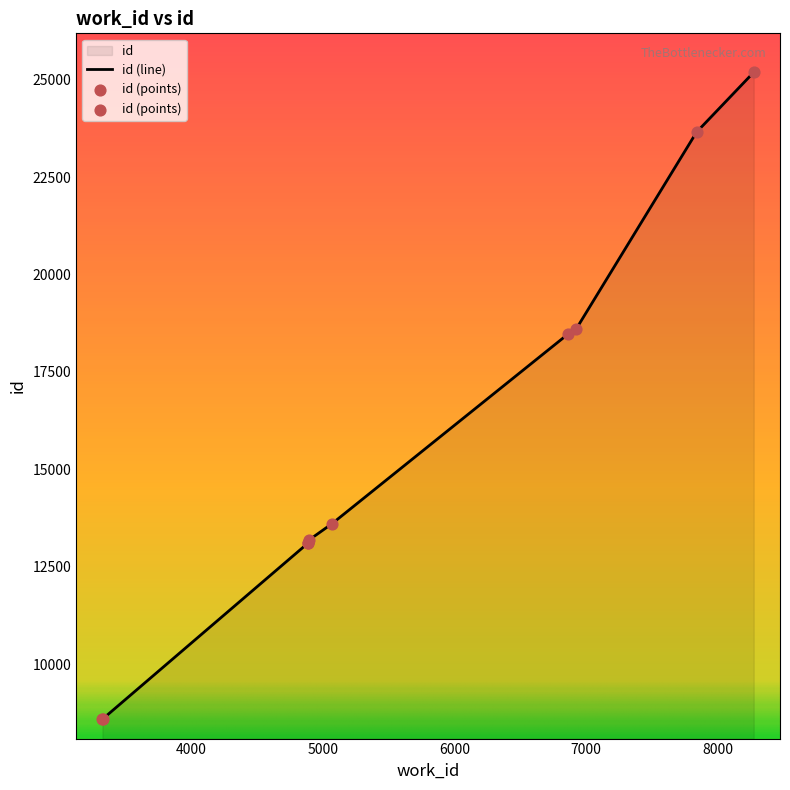

What is the change in value from 3323 to 4885?

+4513